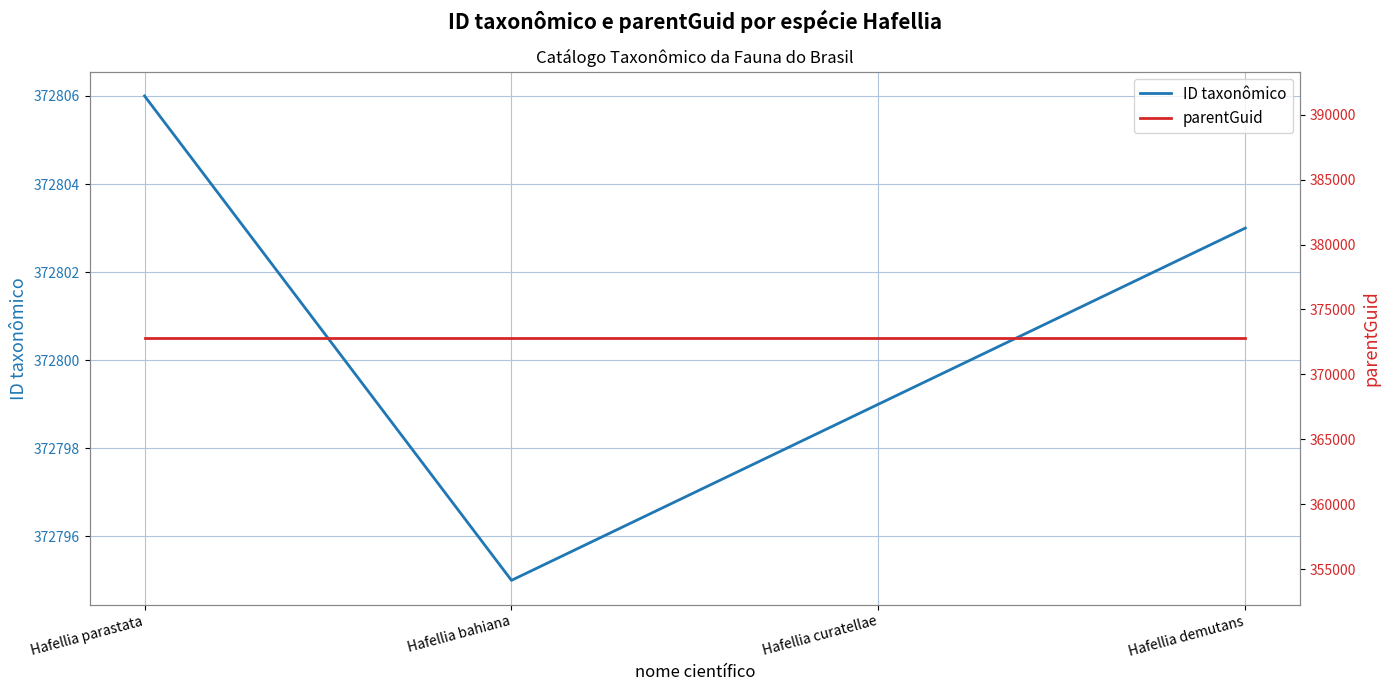

What is the label of the 3rd point from the right?

Hafellia bahiana